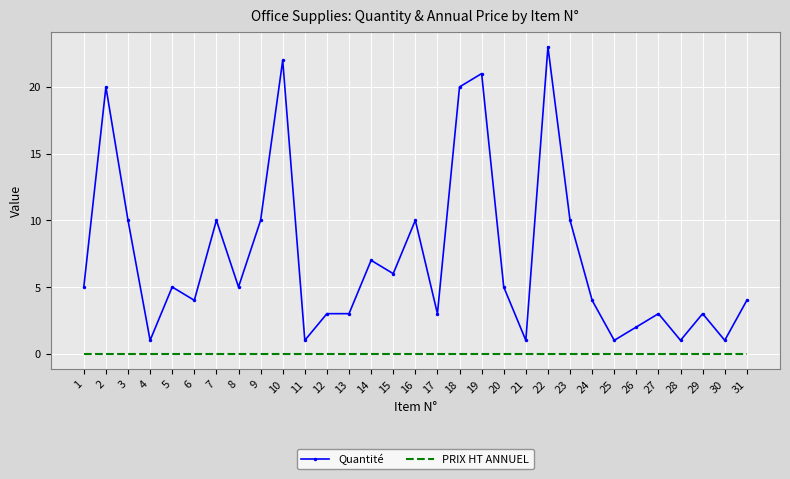

List the series in order of their peak value, lowest first.

PRIX HT ANNUEL, Quantité